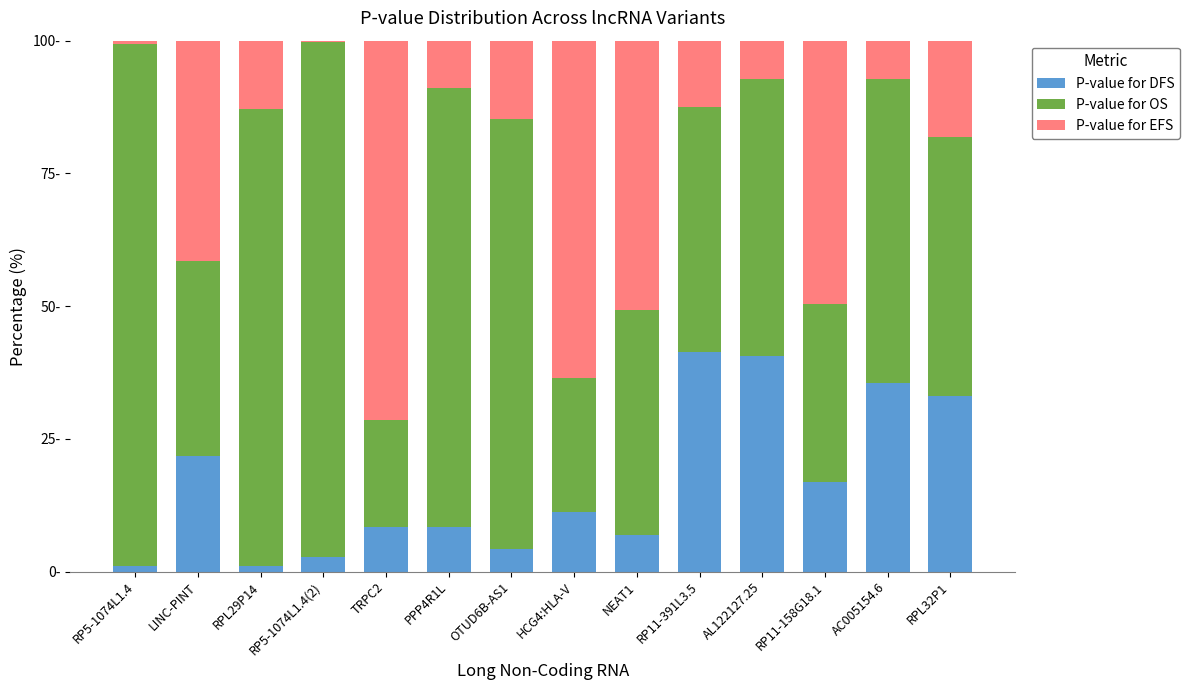

What are all the series names shown in the legend?

P-value for DFS, P-value for OS, P-value for EFS